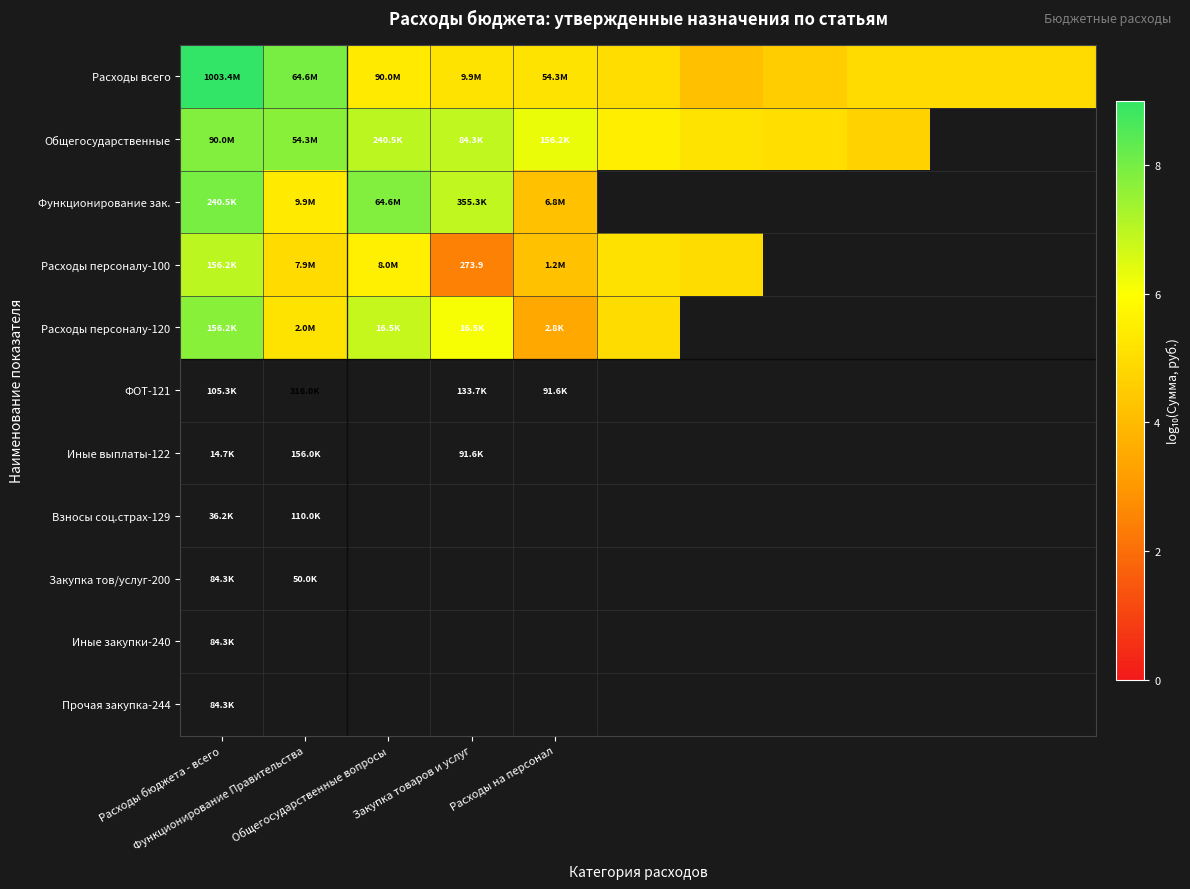

Which has a higher value, 9 or Расходы бюджета - всего?

Расходы бюджета - всего